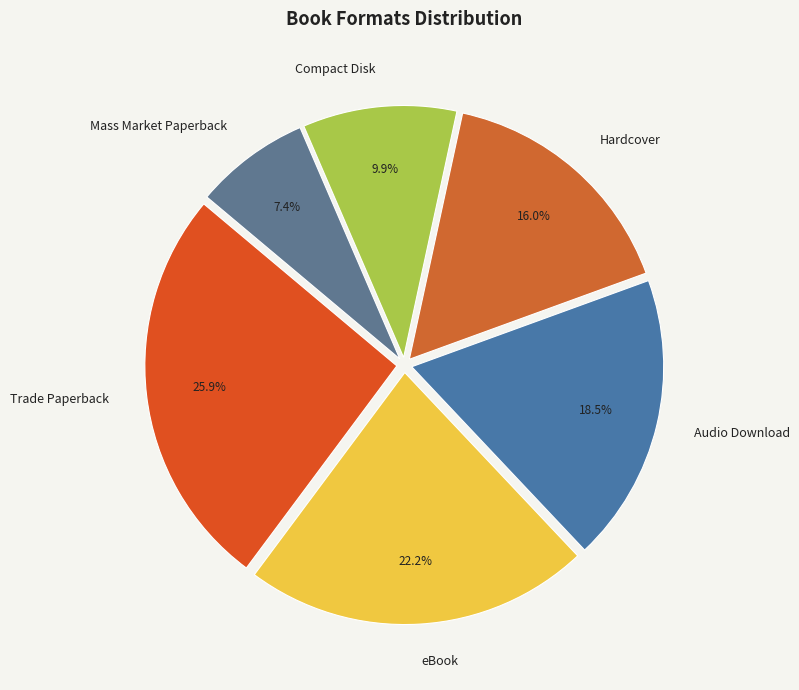

The Compact Disk slice represents 10% of the pie. True or false?

True